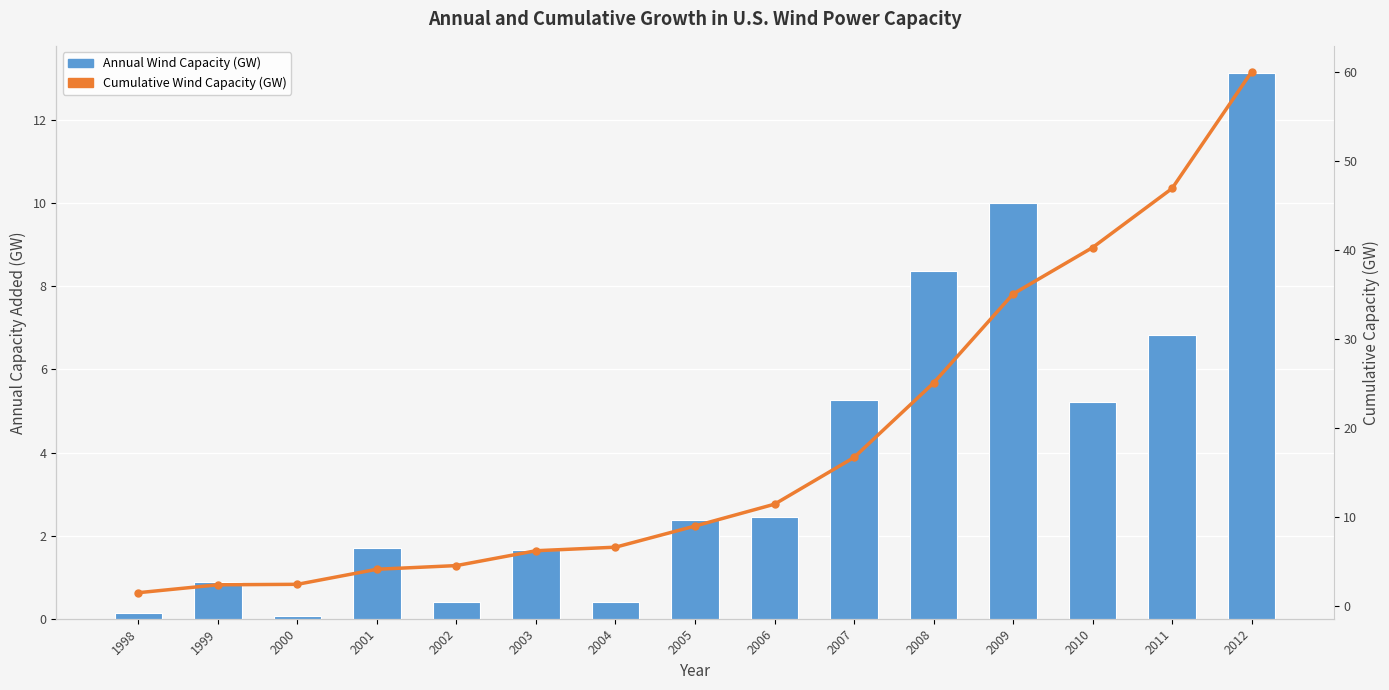

List the series in order of their peak value, lowest first.

Annual Wind Capacity (GW), Cumulative Wind Capacity (GW)